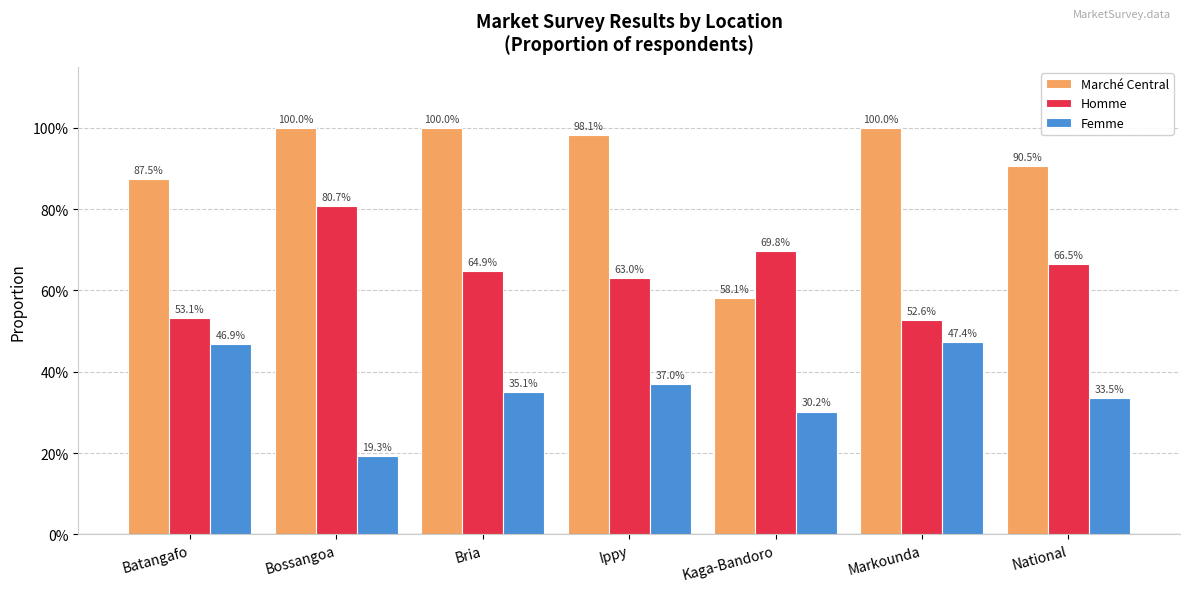

What is the label of the 5th bar from the left?

Kaga-Bandoro